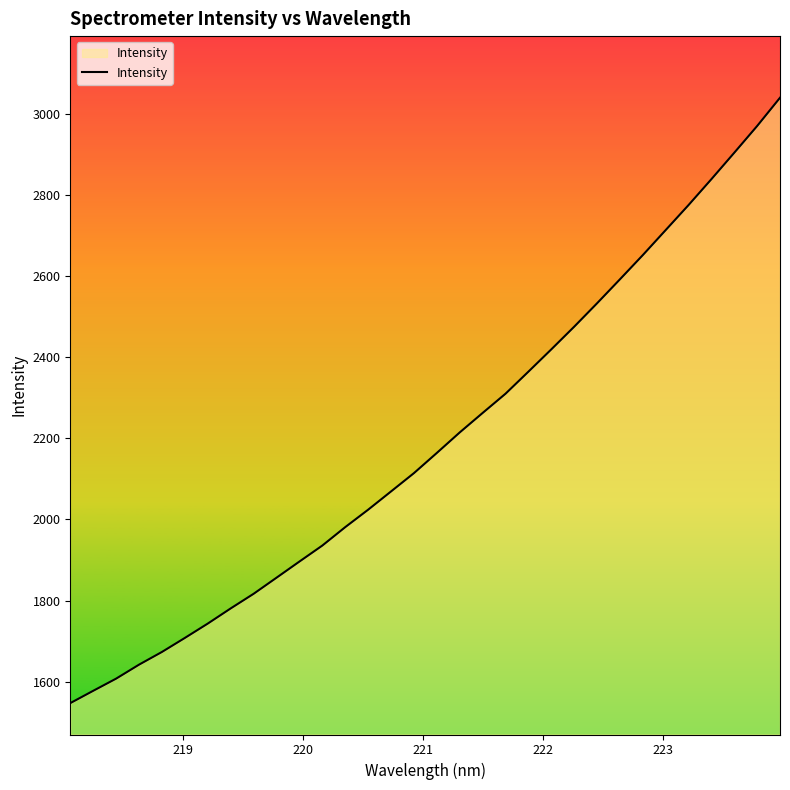

What is the minimum value shown in the chart?

1547.1